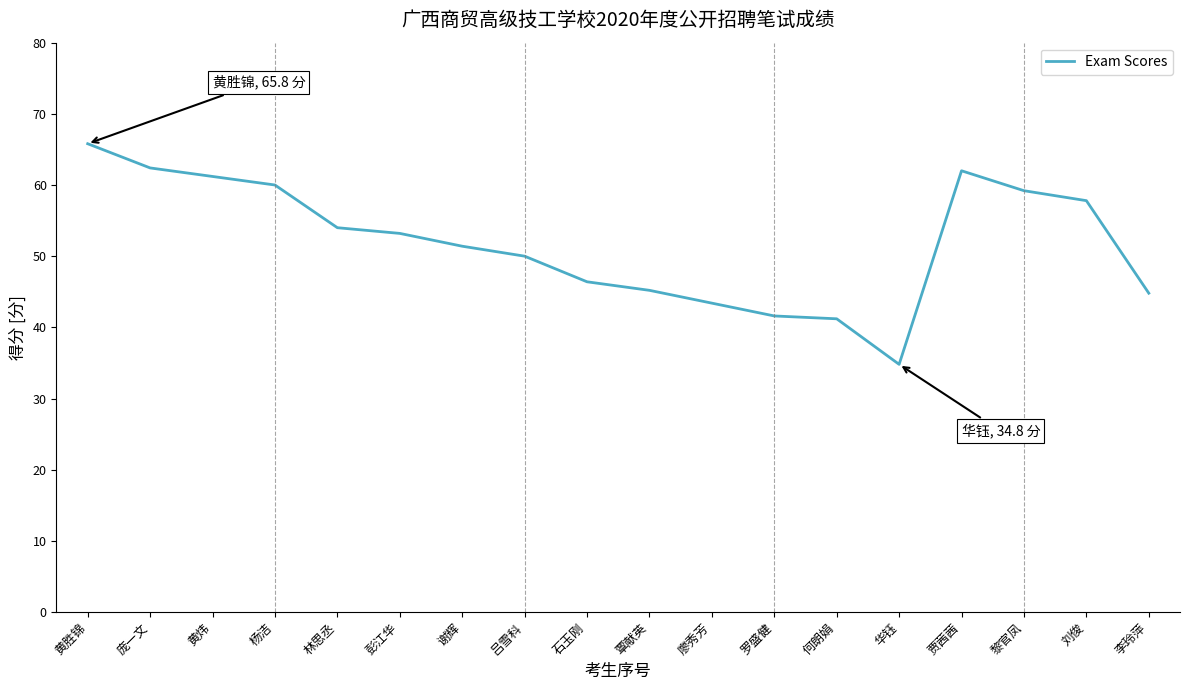

True or false: the data shows 42.9 at 庞一文.

False